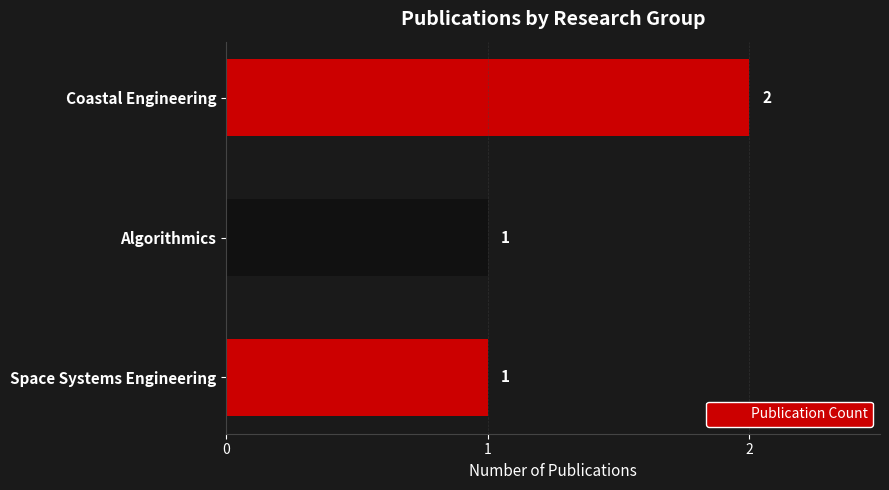

What is the minimum value shown in the chart?

1